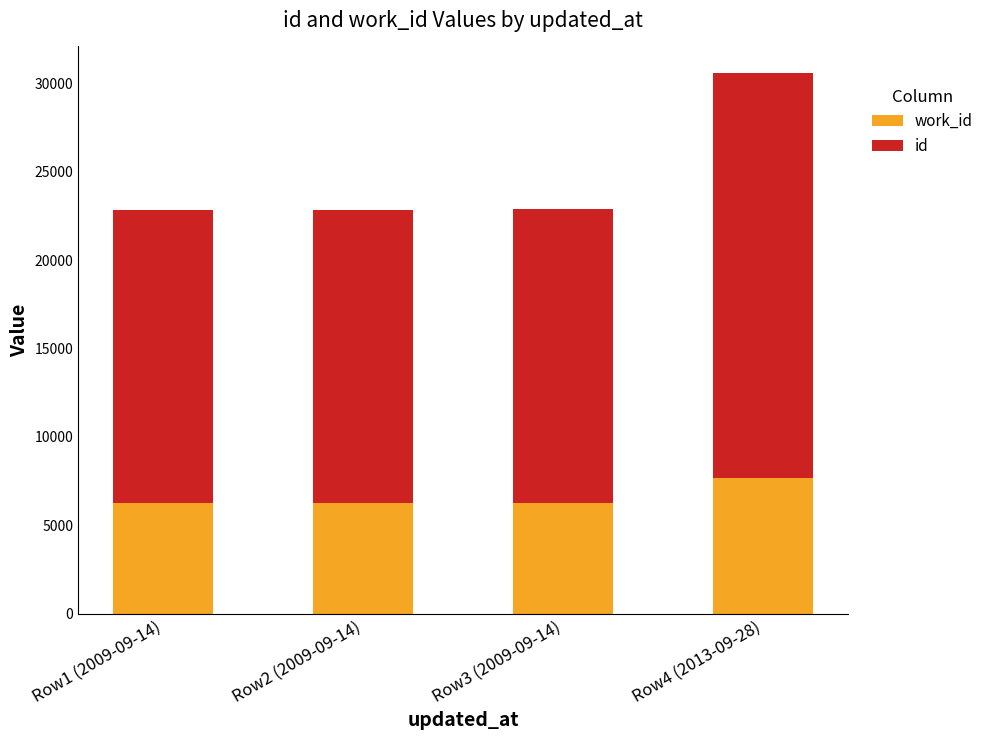

What is the total value across all series at Row4 (2013-09-28)?

30567